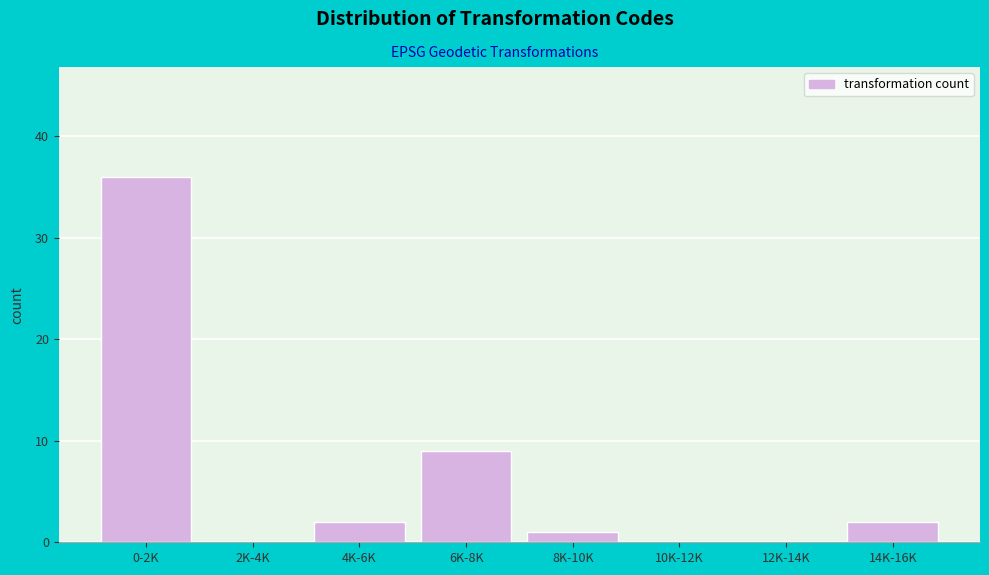

Reading left to right, what are all the values shown in this chart?

0-2K=36	2K-4K=0	4K-6K=2	6K-8K=9	8K-10K=1	10K-12K=0	12K-14K=0	14K-16K=2